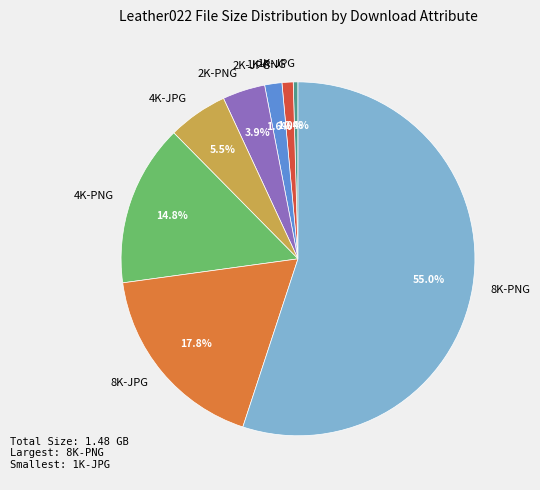

Which slice is the smallest?

1K-JPG